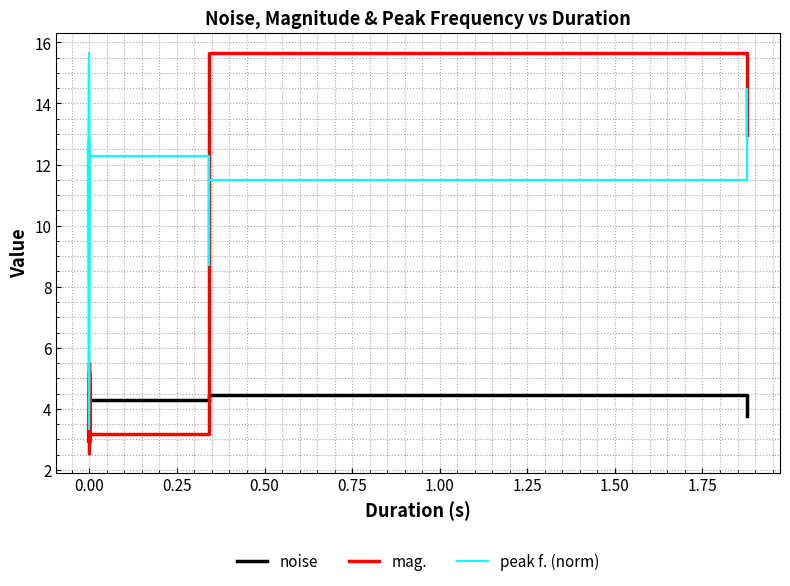

What is the spread (max minus min) of values at 0.00?

12.7